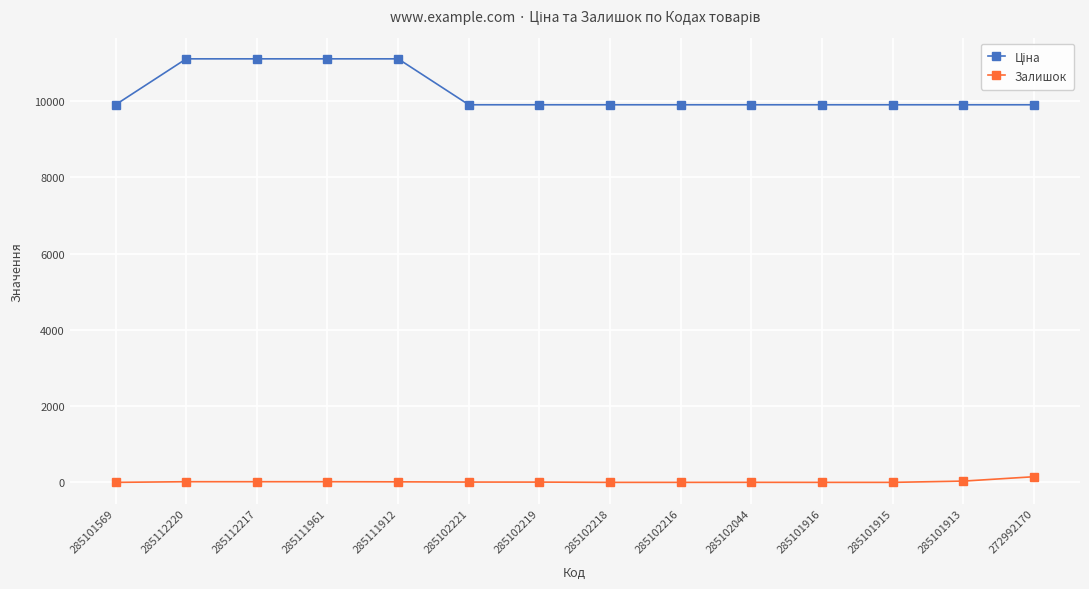

What is the value of the Залишок point at the 13th from the left?

33.0